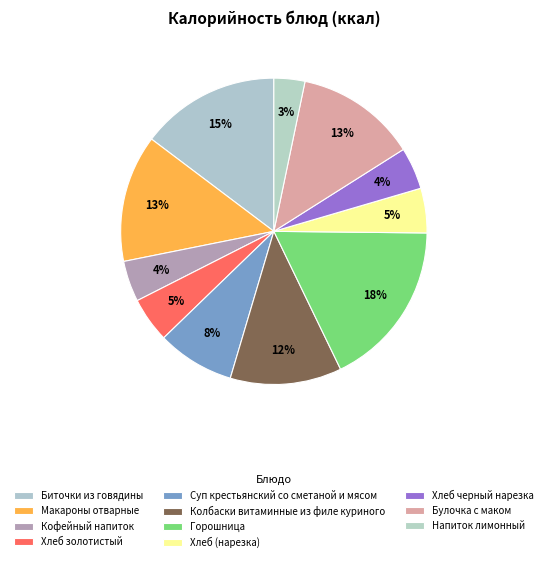

How many slices are in this pie chart?

11